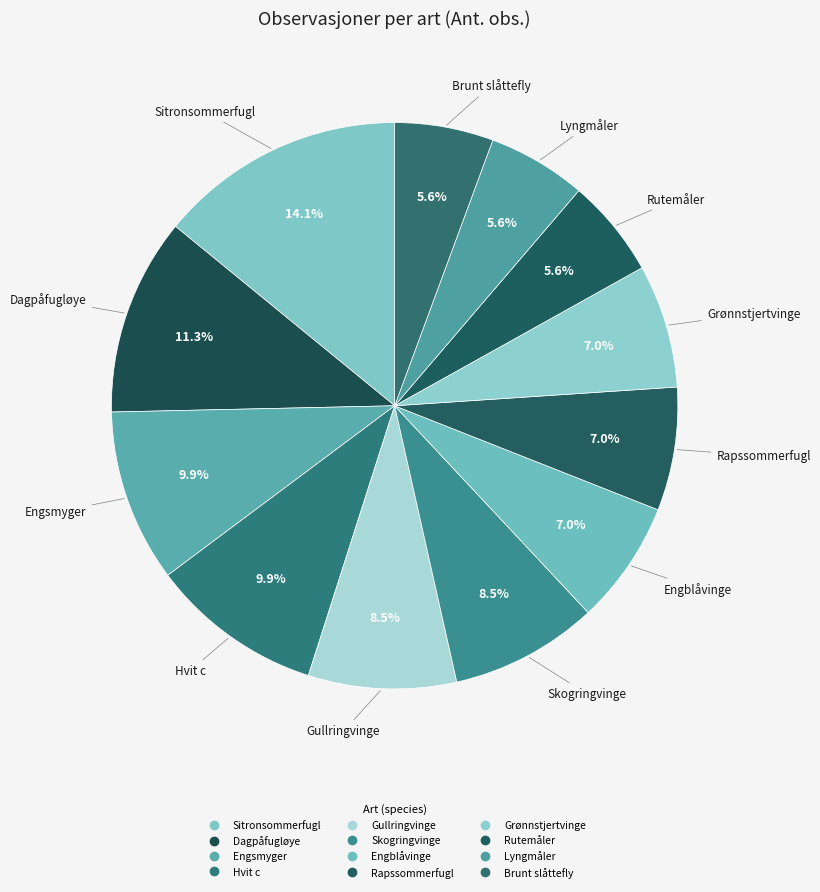

What is the change in value from Engblåvinge to Lyngmåler?

-1